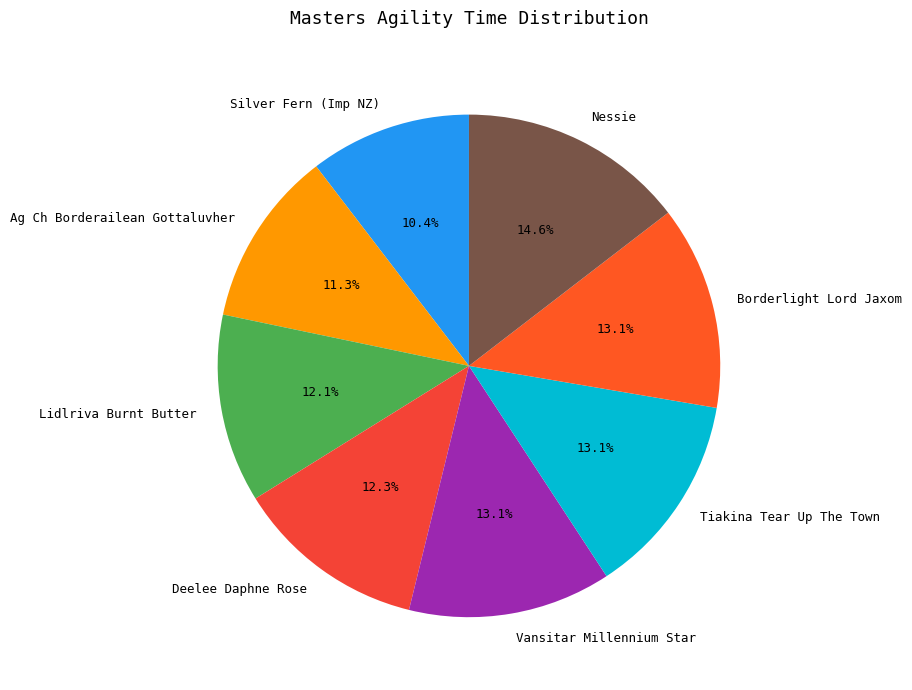

To the nearest percent, what percentage of the pie is Borderlight Lord Jaxom?

13%